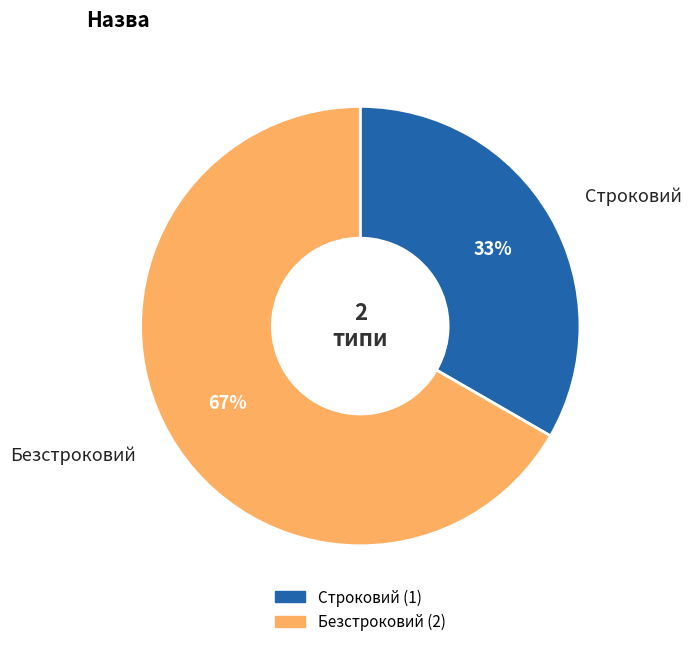

How many slices are in this pie chart?

2